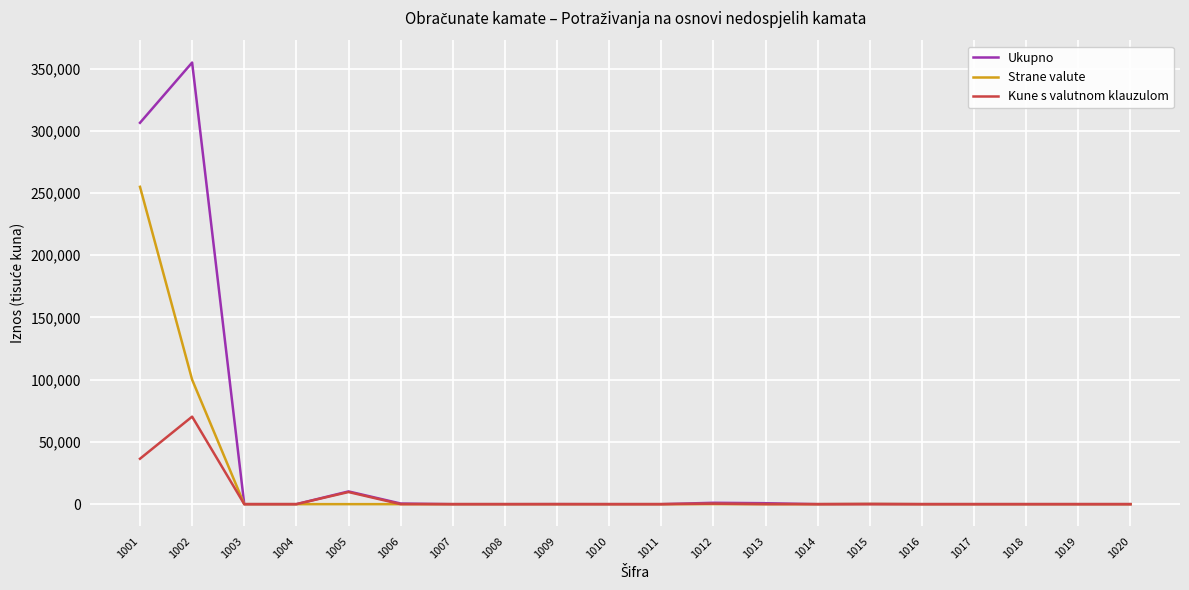

What is the average value of the Kune s valutnom klauzulom series?

5847